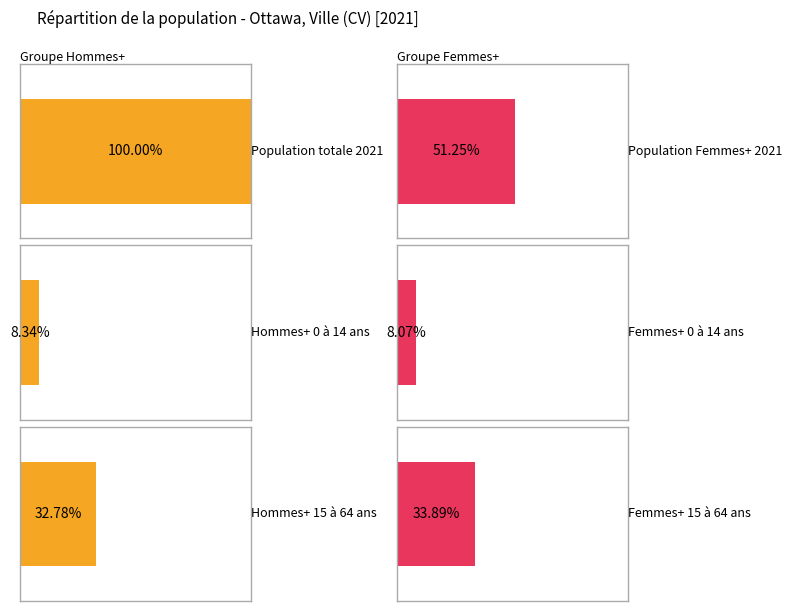

Which category has the lowest value in the Ottawa (Hommes+) series?

2